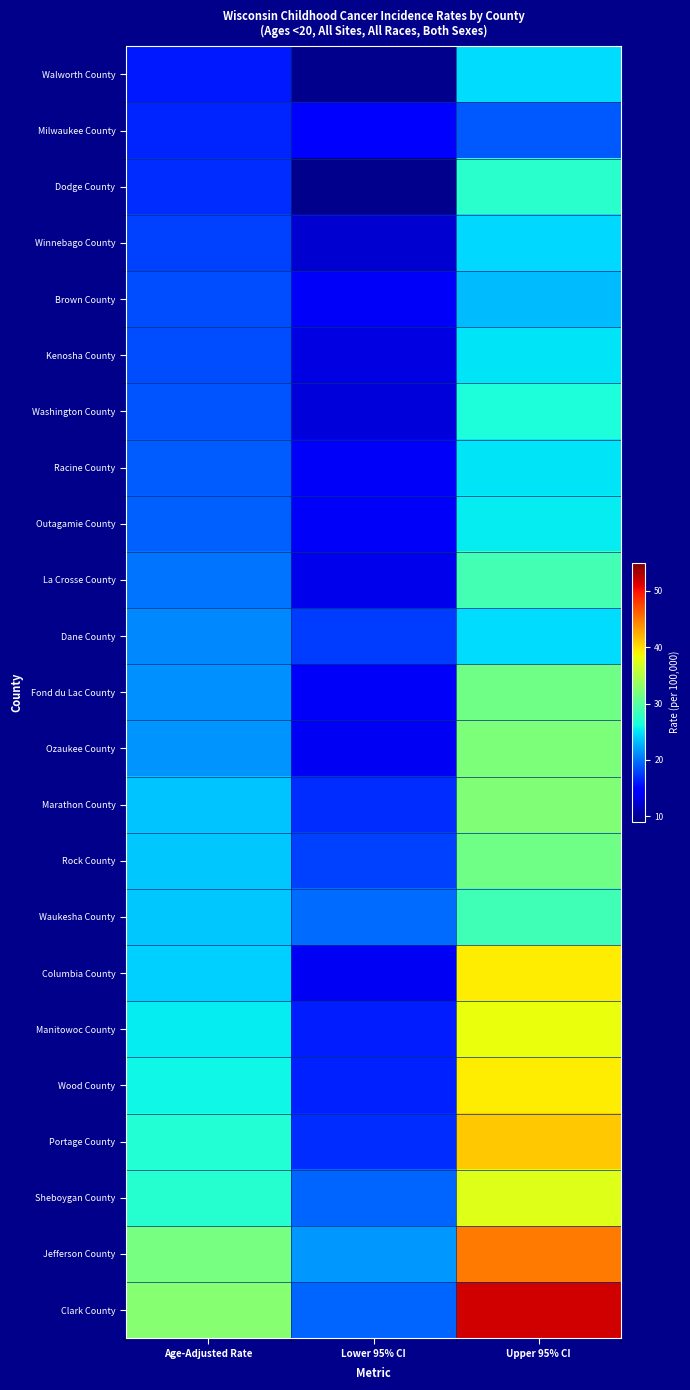

Which series has the largest total across all categories?

Clark County